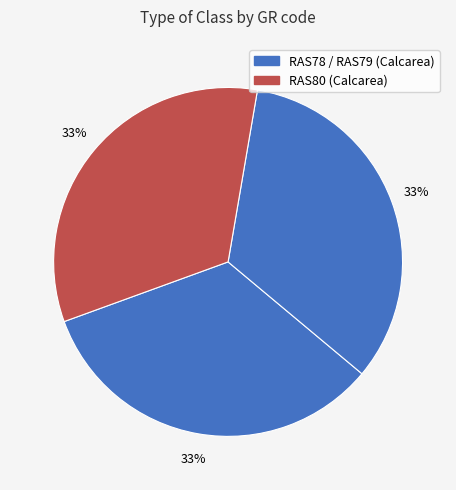

What is the smallest slice in the pie chart?

RAS80